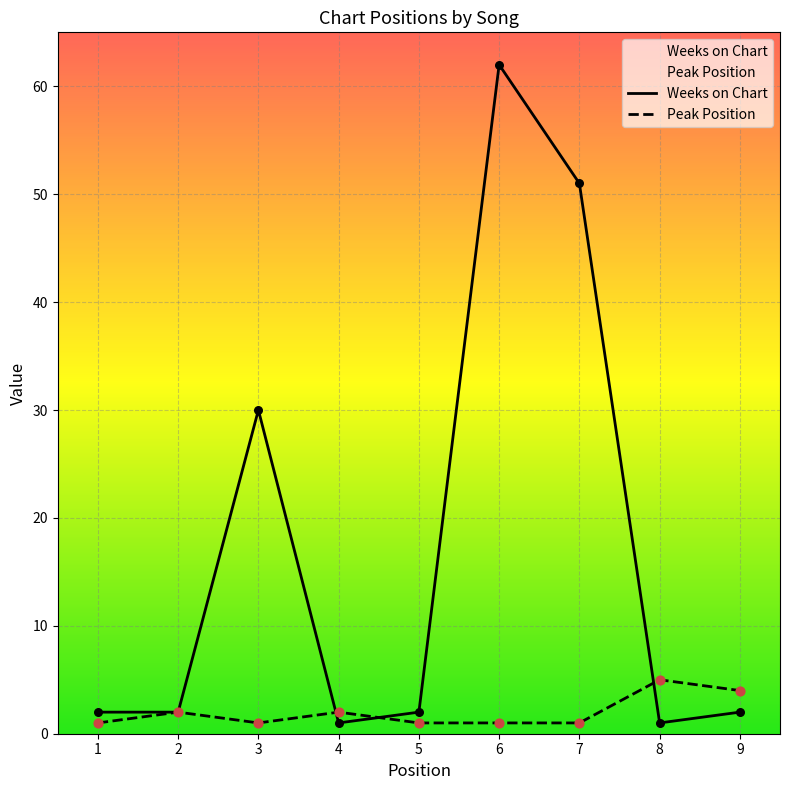

At which category is the sum across all series the highest?

6